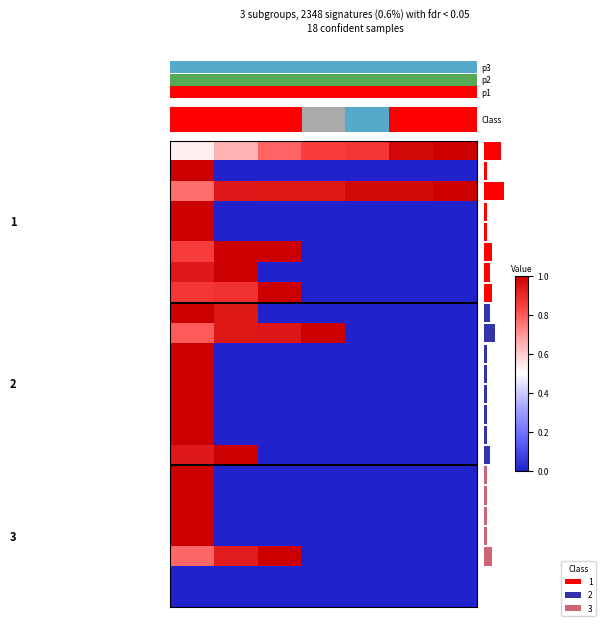

What is the maximum value for 15?

1.0